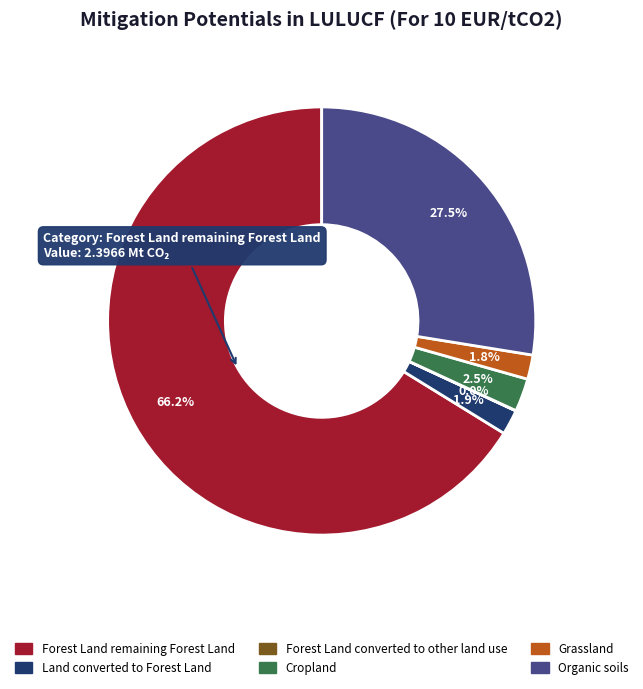

Does Forest Land remaining Forest Land represent more than half of the total?

Yes